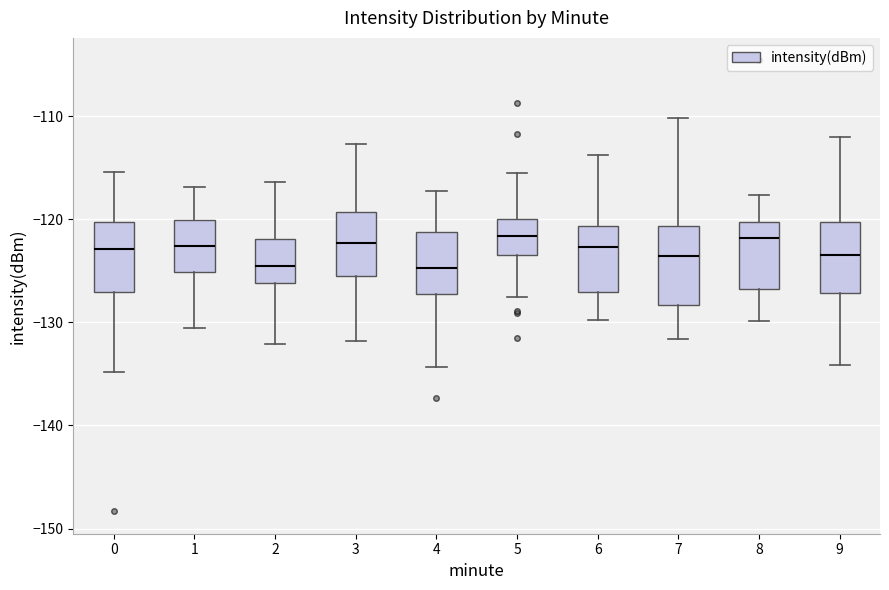

Reading left to right, transcribe this box plot: for each box, give where its median line is, the range the box spans, and where its two whiskers end, as read against the y-axis. The values are not printed on the chart, so give them approximately, as read against the axis.

0: median -123, box -127 to -120, whiskers -135 to -115
1: median -123, box -125 to -120, whiskers -131 to -117
2: median -125, box -126 to -122, whiskers -132 to -116
3: median -122, box -126 to -119, whiskers -132 to -113
4: median -125, box -127 to -121, whiskers -134 to -117
5: median -122, box -123 to -120, whiskers -128 to -116
6: median -123, box -127 to -121, whiskers -130 to -114
7: median -124, box -128 to -121, whiskers -132 to -110
8: median -122, box -127 to -120, whiskers -130 to -118
9: median -123, box -127 to -120, whiskers -134 to -112